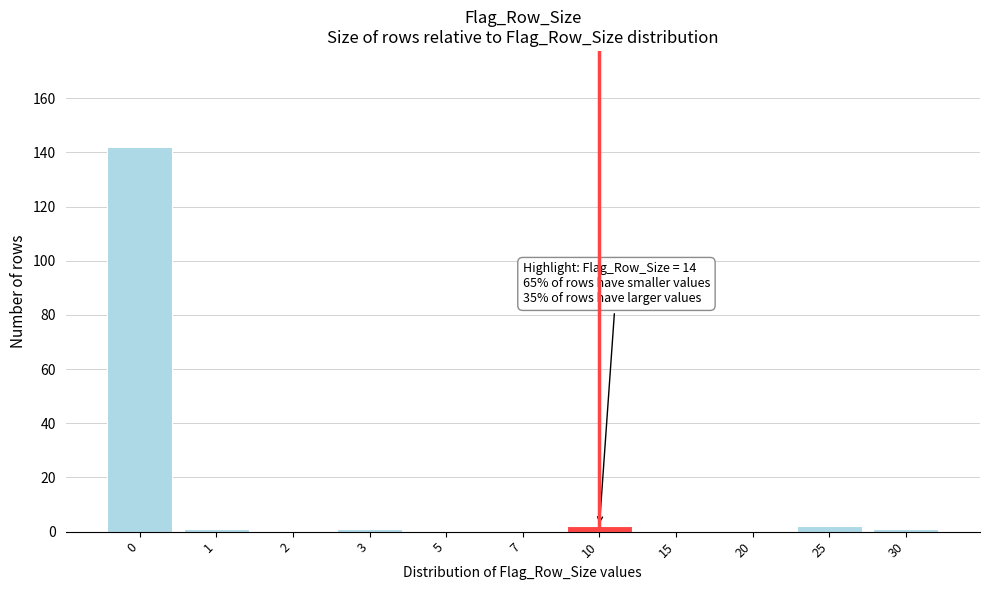

Reading left to right, list all the values displayed in this chart.

0=142	1=1	2=0	3=1	5=0	7=0	10=2	15=0	20=0	25=2	30=1